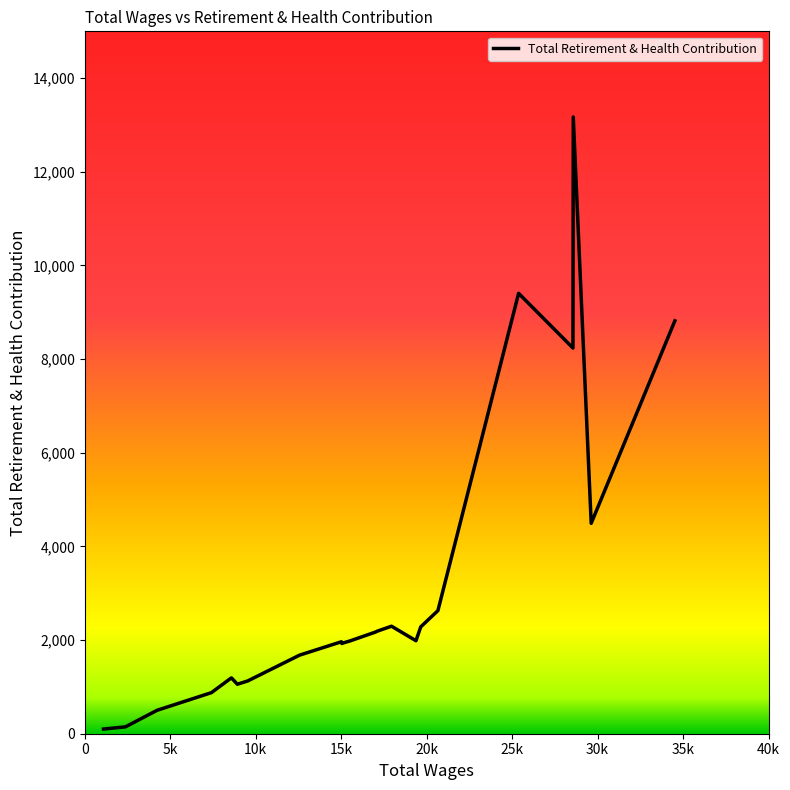

What is the greatest value displayed?

13171